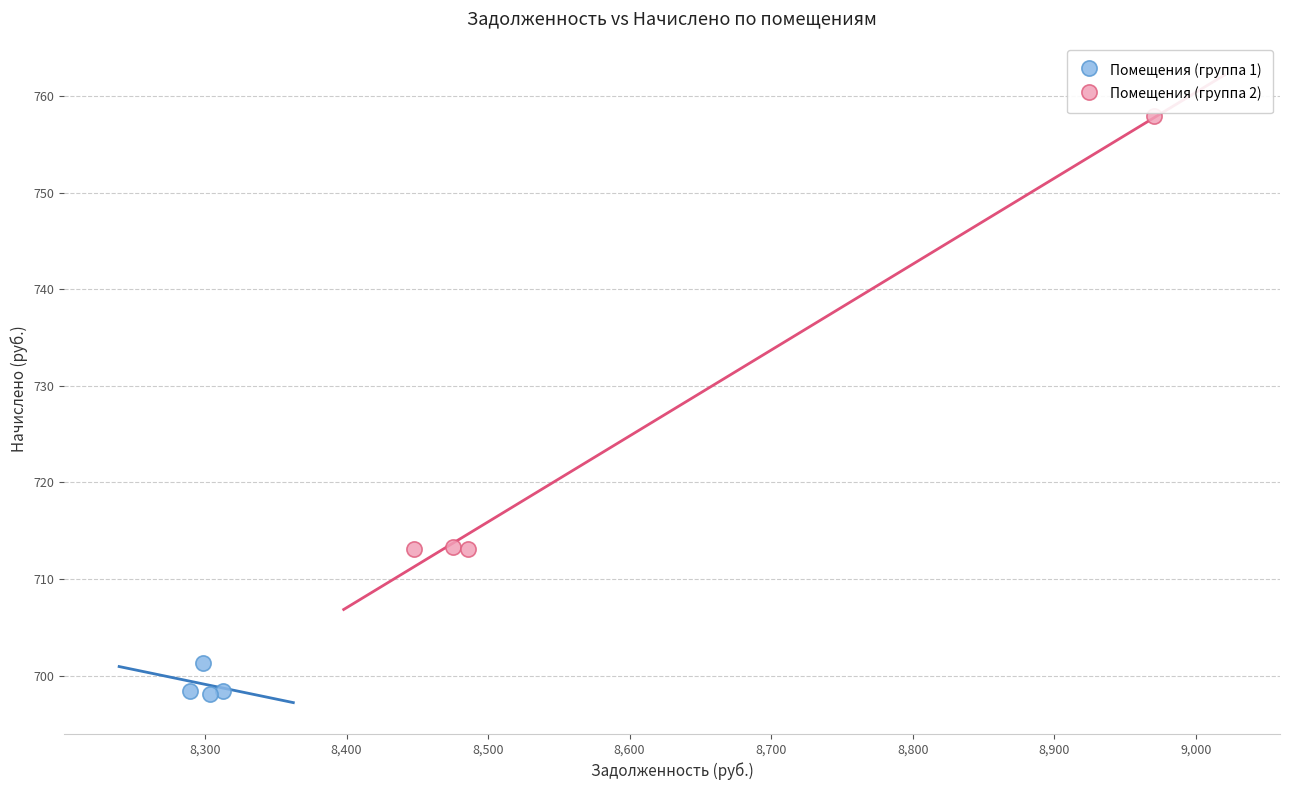

Which series has the largest Y range (max minus min)?

Помещения (группа 2)